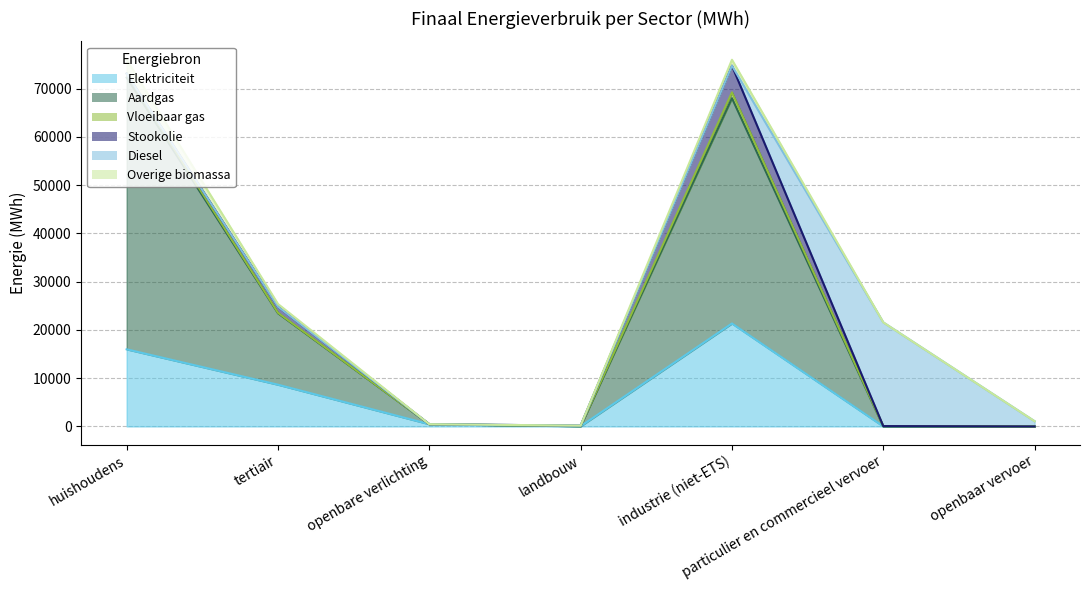

What is the label of the 1st point from the right?

openbaar vervoer